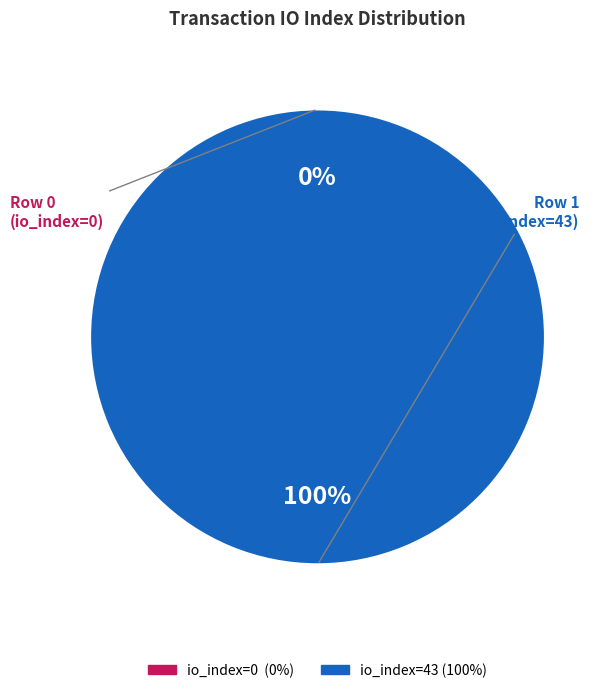

To the nearest percent, what is the difference between the largest and smallest slice percentages?

100%